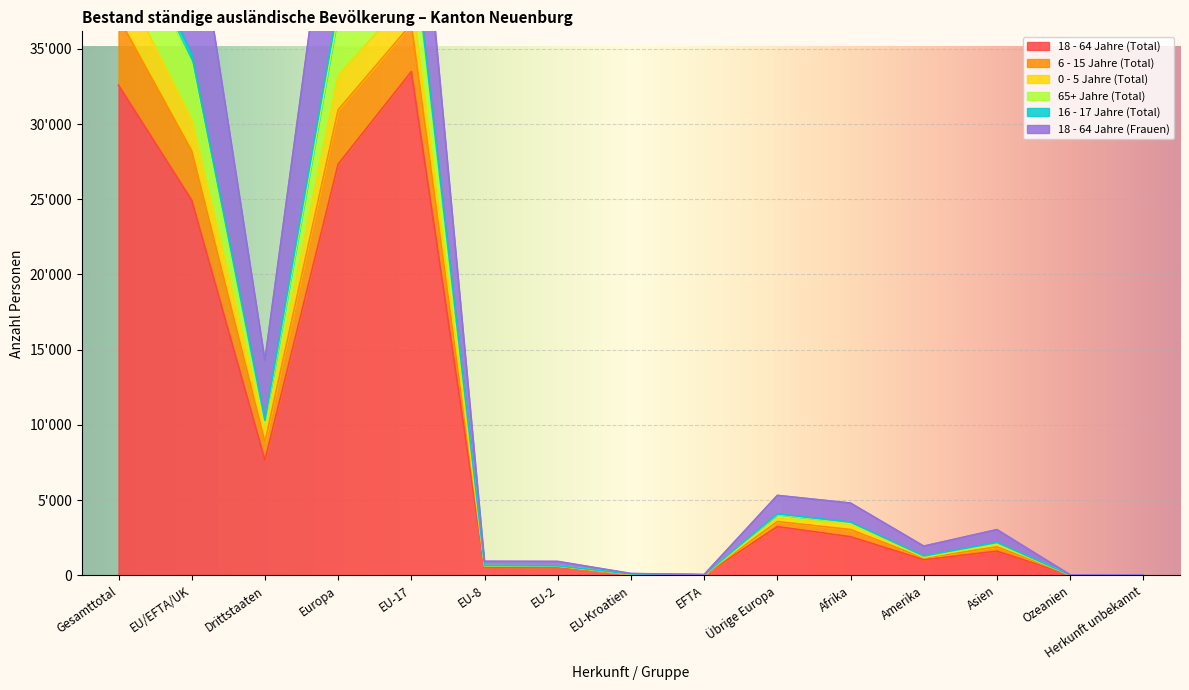

Which category has the lowest value in the 65+ Jahre (Total) series?

Herkunft unbekannt